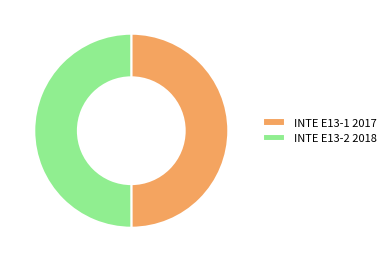

Is it true that INTE E13-2 2018 is 50% of the pie?

True